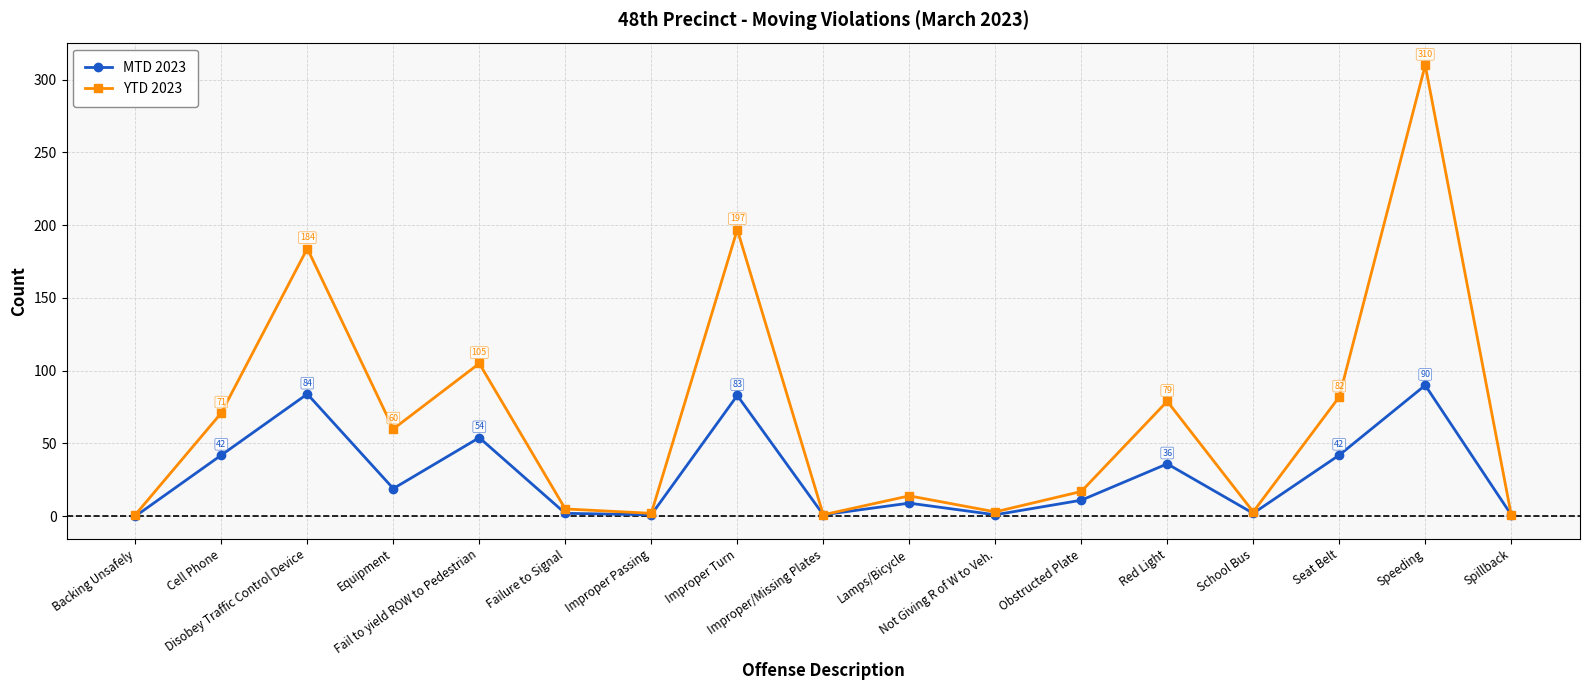

How many data points in MTD 2023 are less than 11?

8